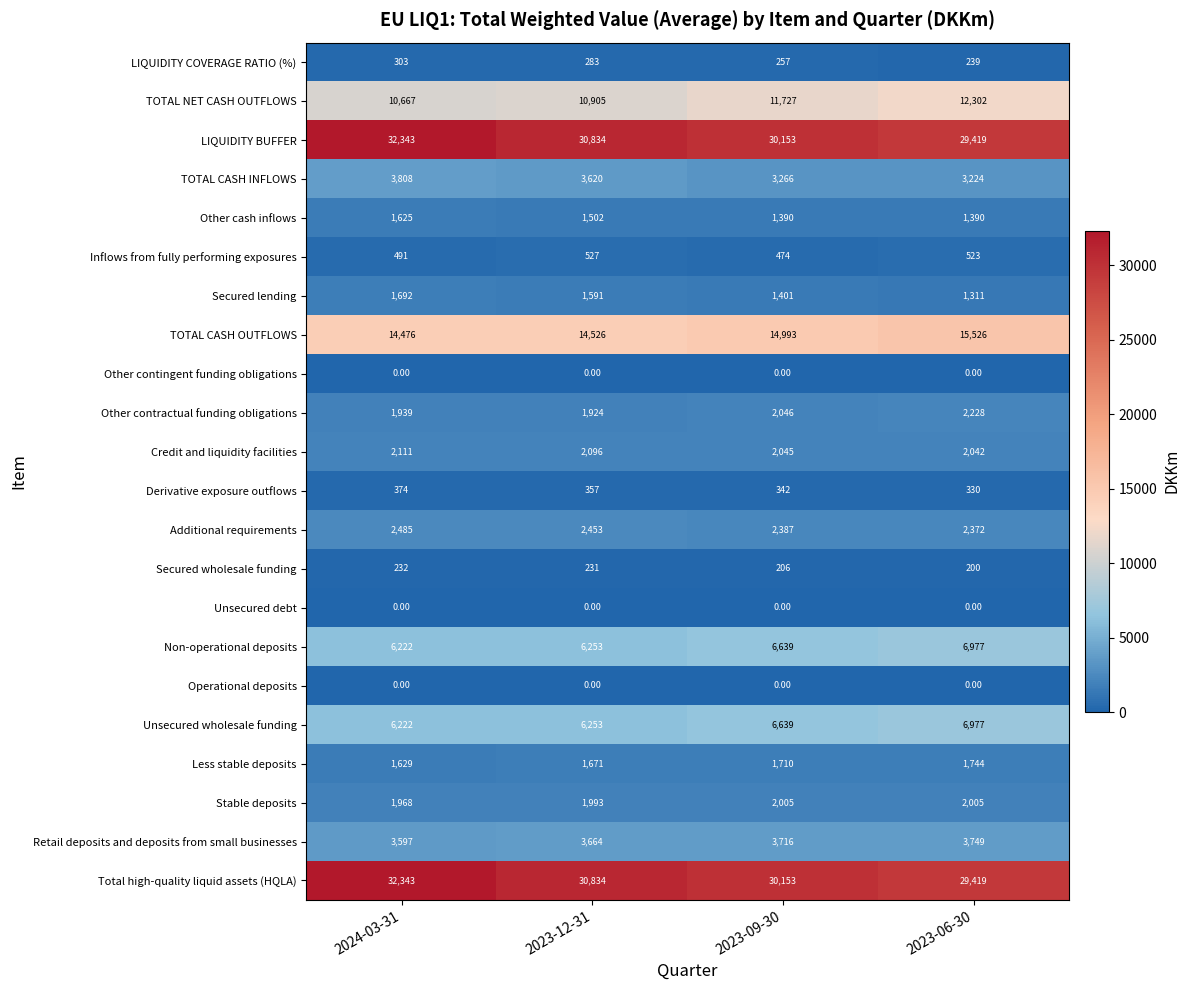

What is the spread (max minus min) of values at 2023-09-30?

30153